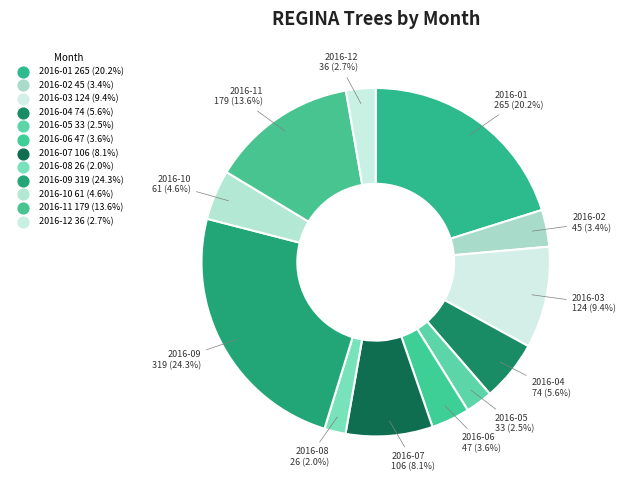

How many segments does this pie chart have?

12